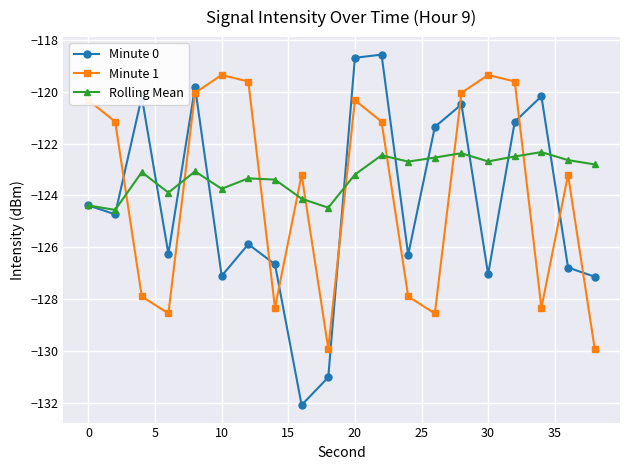

List the series in order of their overall mean, lowest first.

Minute 0, Minute 1, Rolling Mean